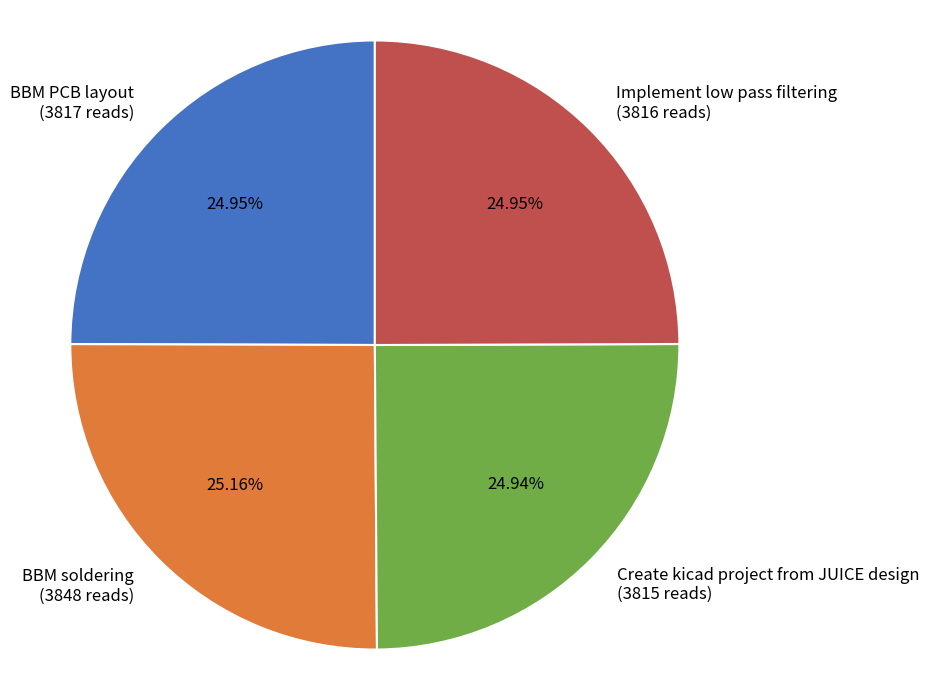

To the nearest percent, what percentage of the pie is Create kicad project from JUICE design?

25%